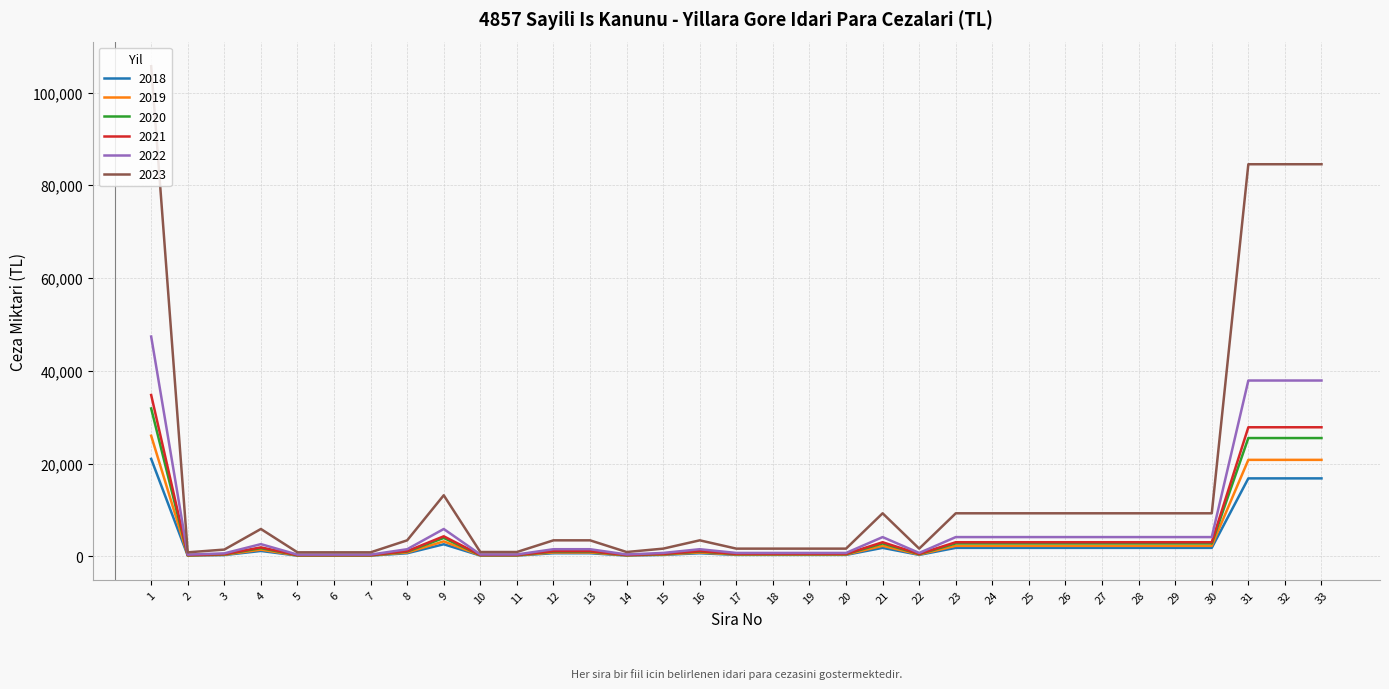

Which series has the largest range (max minus min)?

2023